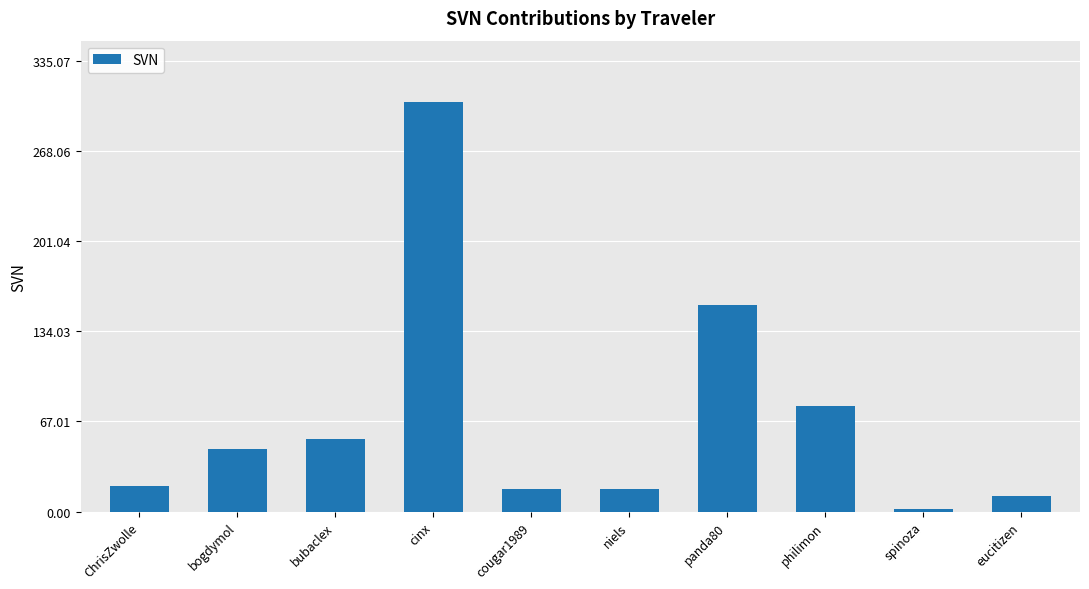

What is the sum of the values at bogdymol and spinoza?

48.4